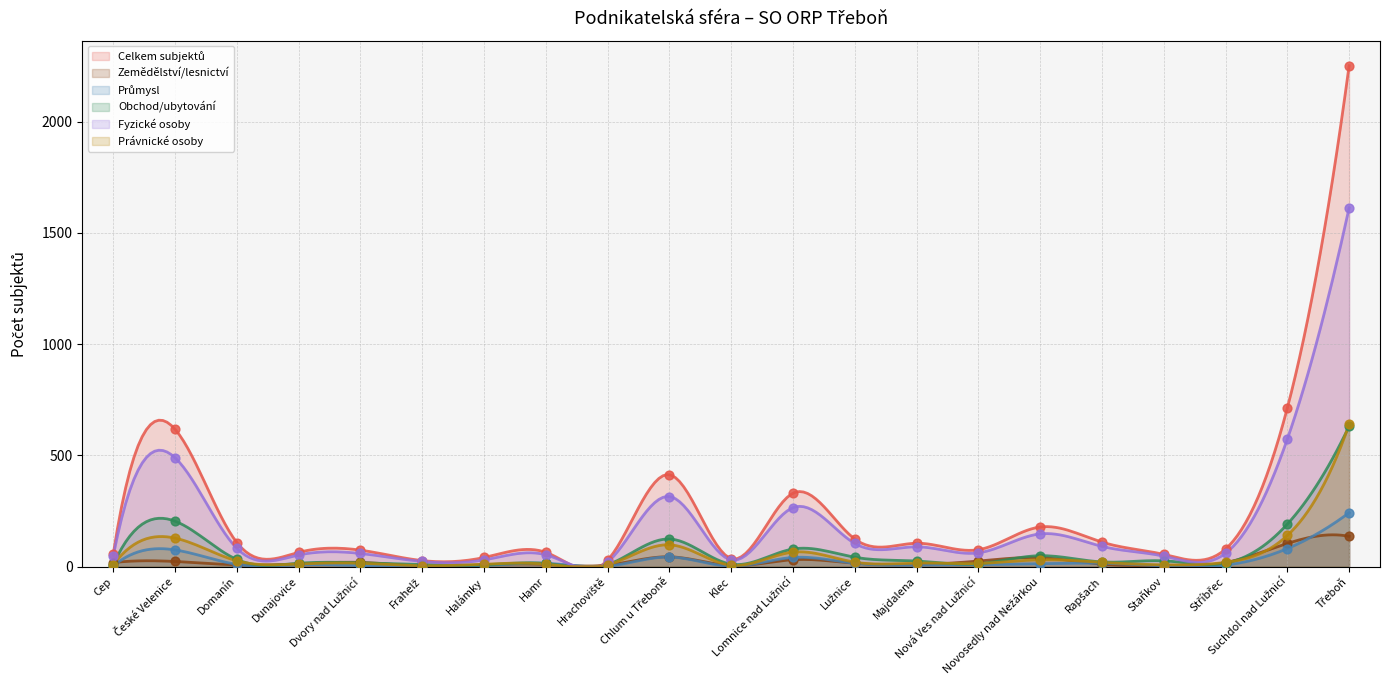

Is the value of Právnické osoby at Cep greater than the value of Průmysl at Rapšach?

No